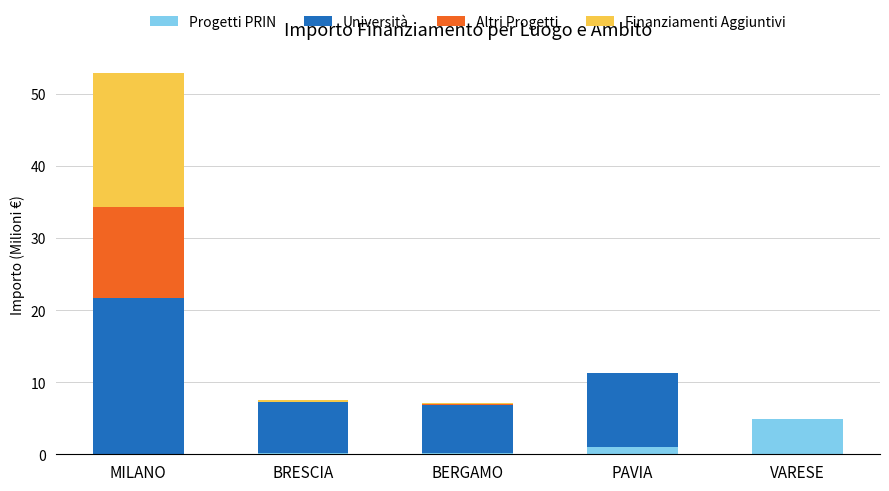

True or false: Progetti PRIN has a value of 1.7 at VARESE.

False